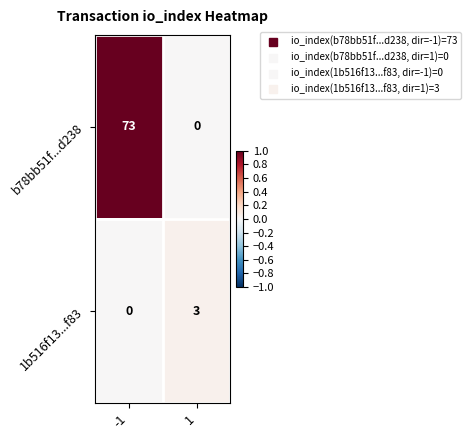

At 1, list the series in order from smallest to largest.

b78bb51f...d238, 1b516f13...f83